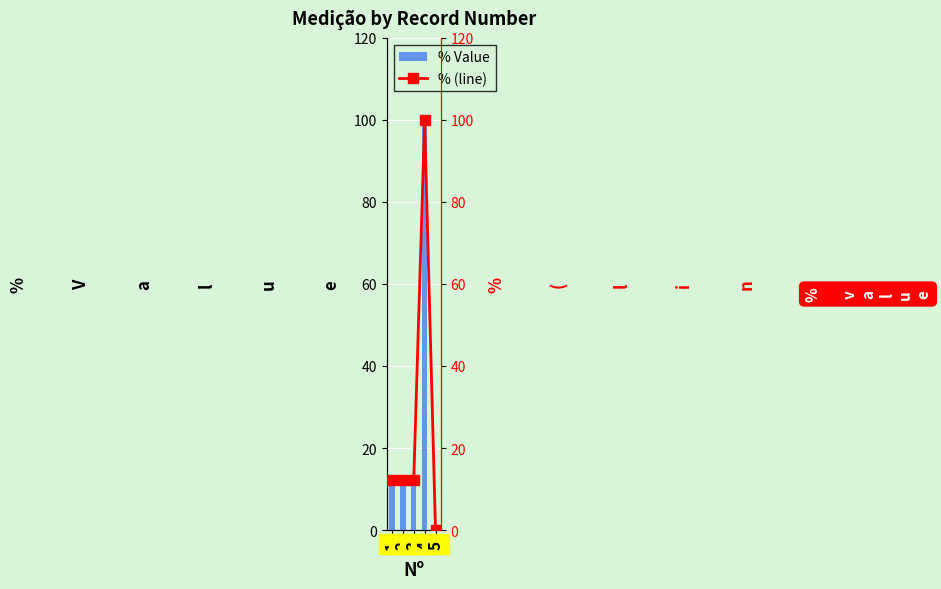

Between 4 and 2, which is larger?

4